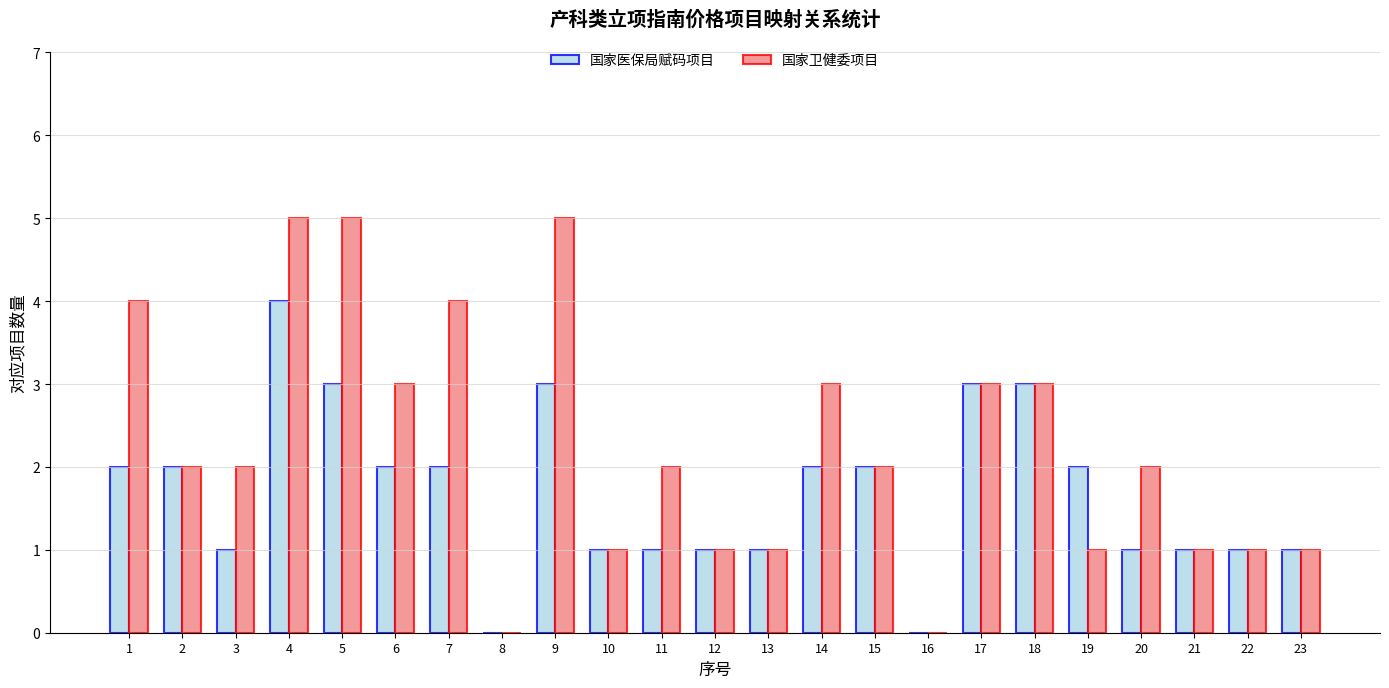

Reading left to right, transcribe all the data shown in this chart.

国家医保局赋码项目: 2	2	1	4	3	2	2	0	3	1	1	1	1	2	2	0	3	3	2	1	1	1	1
国家卫健委项目: 4	2	2	5	5	3	4	0	5	1	2	1	1	3	2	0	3	3	1	2	1	1	1